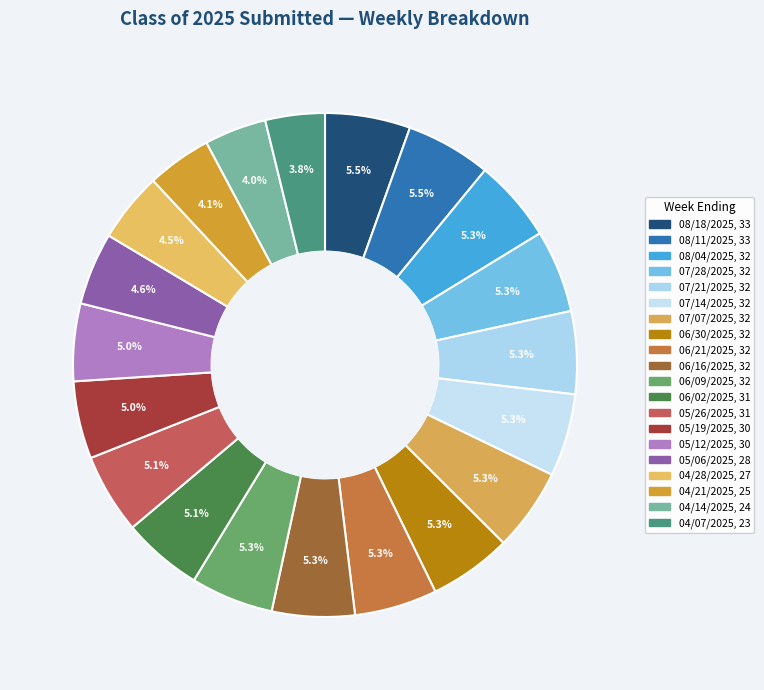

To the nearest percent, what is the difference between the largest and smallest slice percentages?

2%